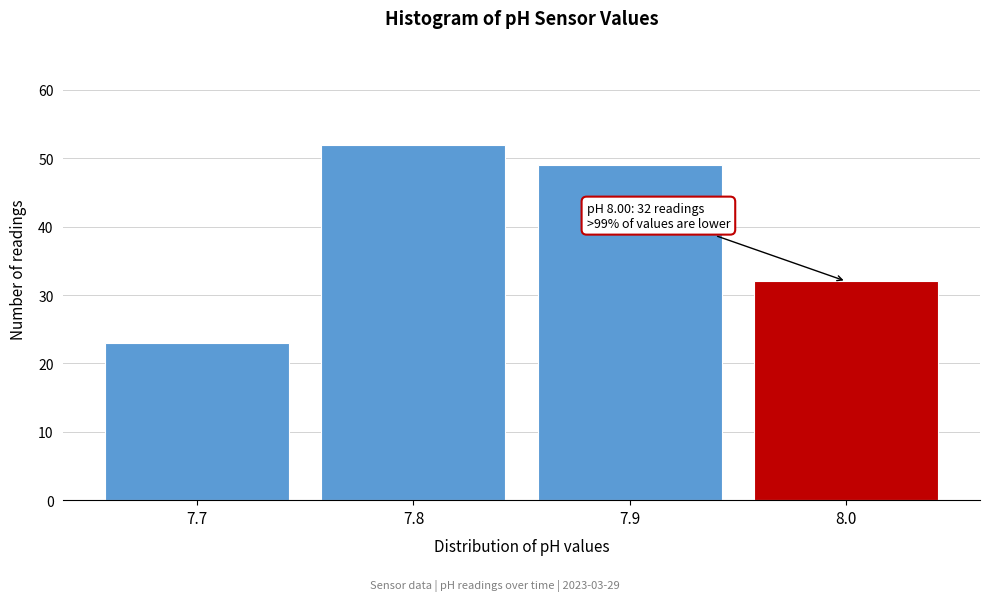

Reading right to left, transcribe all the data shown in this chart.

8.0=32	7.9=49	7.8=52	7.7=23